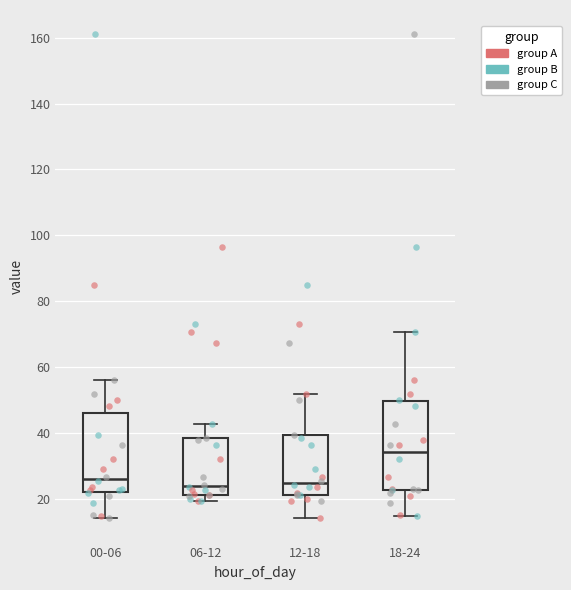

Reading left to right, transcribe this box plot: for each box, give where its median line is, the range the box spans, and where its two whiskers end, as read against the y-axis. The values are not printed on the chart, so give them approximately, as read against the axis.

00-06: median 26, box 22 to 46, whiskers 14 to 56
06-12: median 24, box 22 to 38, whiskers 20 to 42
12-18: median 24, box 22 to 40, whiskers 14 to 52
18-24: median 34, box 22 to 50, whiskers 14 to 70